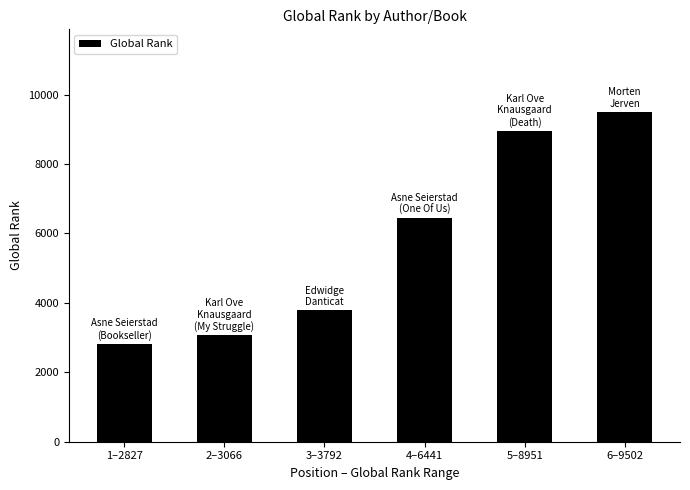

What is the difference between the values at 5–8951 and 3–3792?

5159